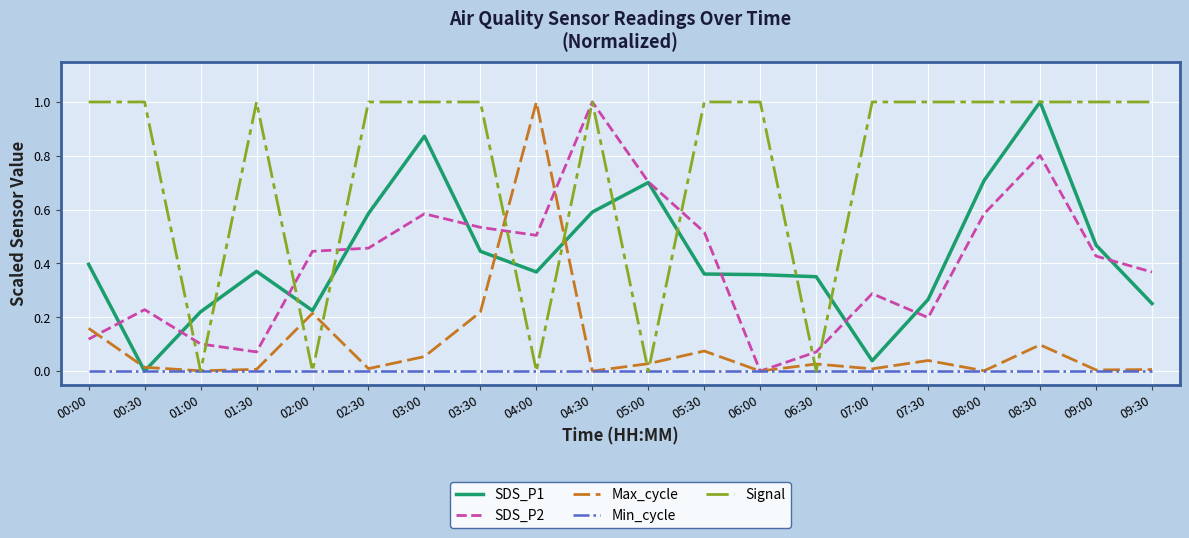

What is the highest value of the Signal series?

1.0